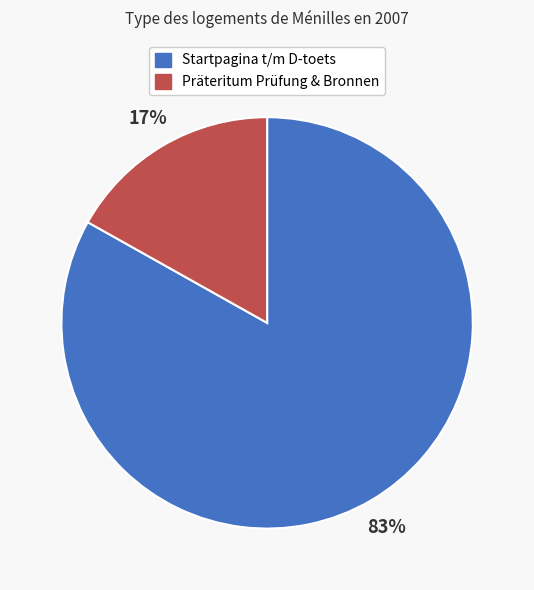

Is there any slice that represents more than half of the pie?

Yes